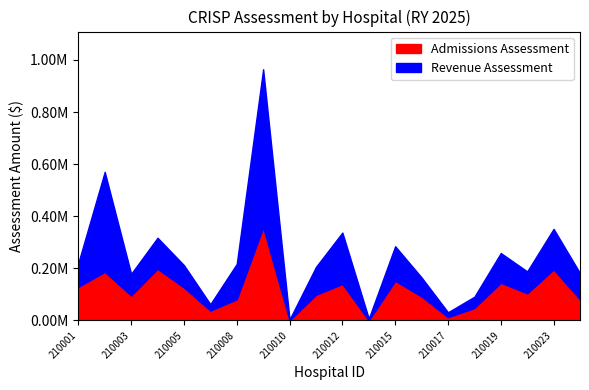

True or false: Revenue Assessment and Admissions Assessment cross at least once.

True